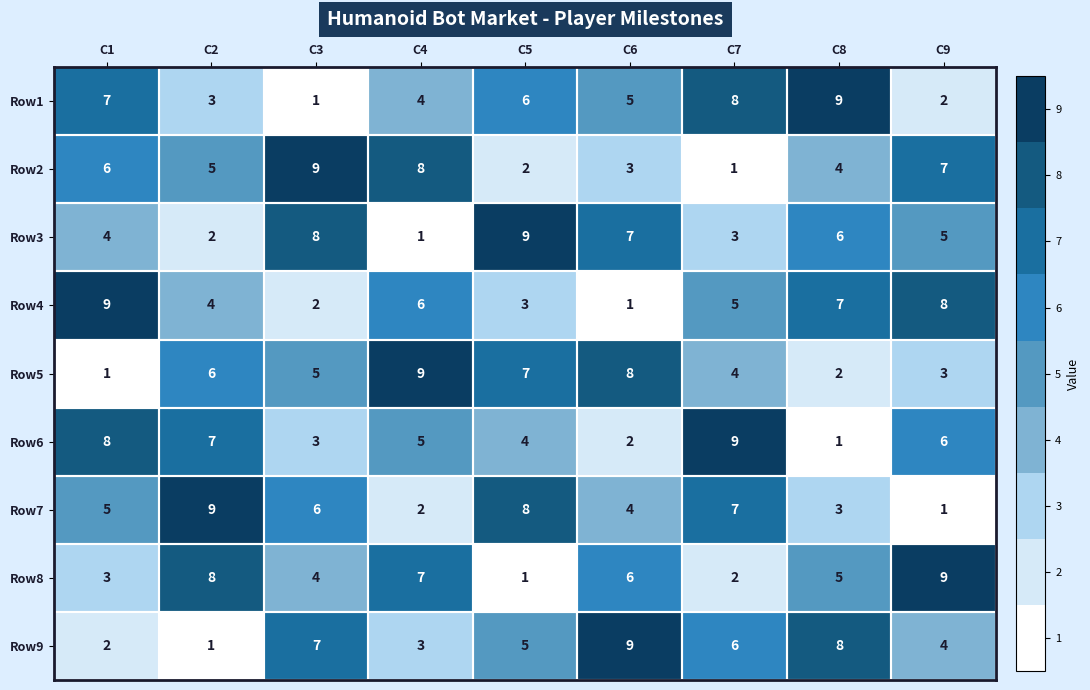

At how many categories does at least one series exceed 5?

9